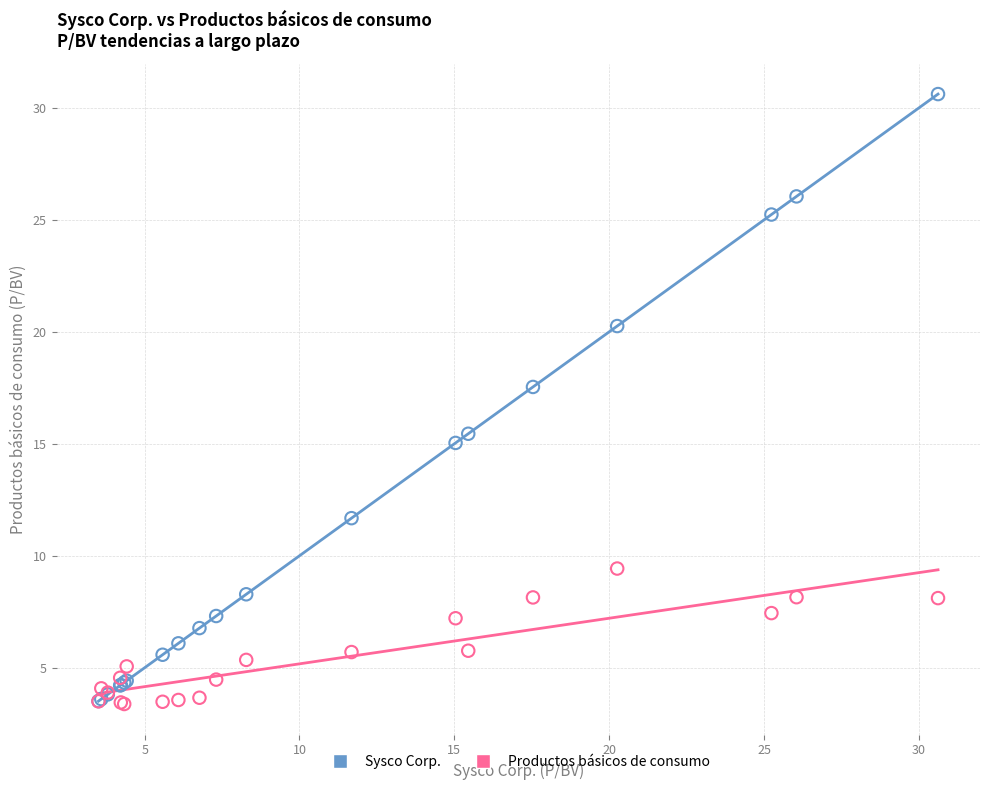

Across all series, what Y value is closest to 17?

17.5